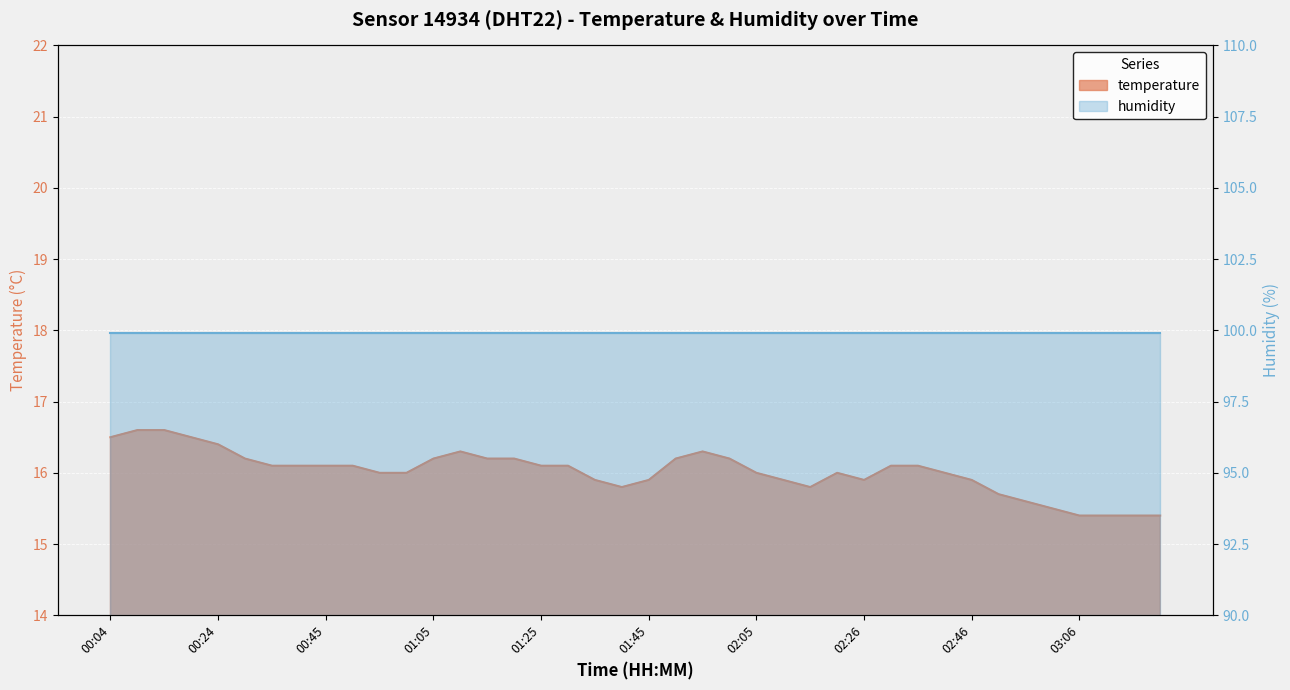

Between 01:25 and 03:11, which is larger?

01:25